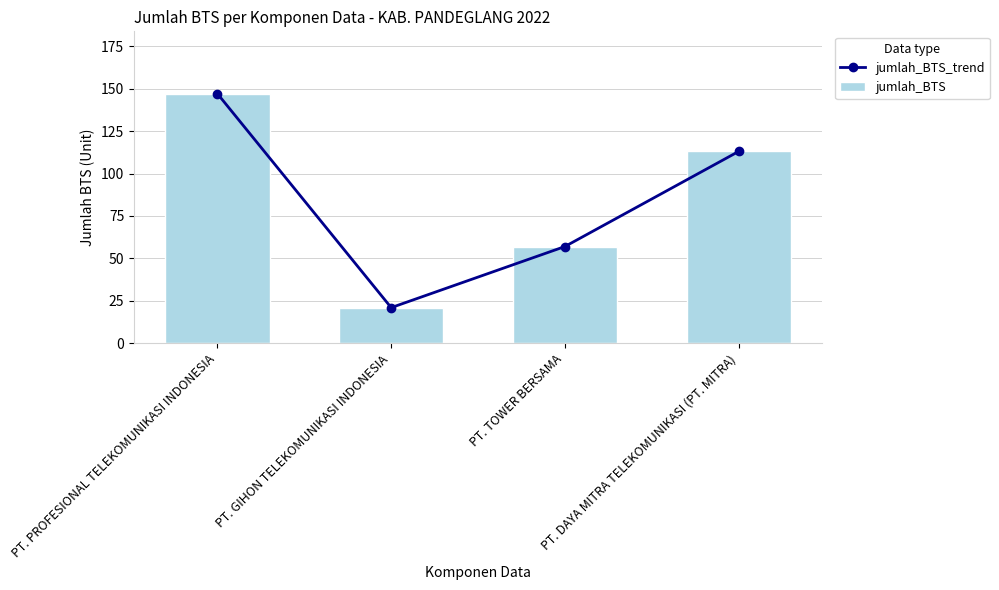

Count the jumlah_BTS values in the range 57 to 147.

3